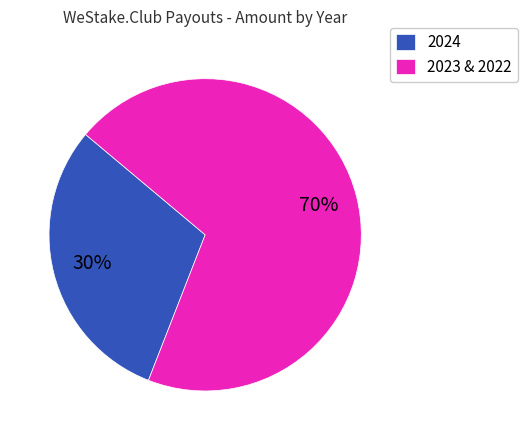

To the nearest percent, what portion does 2024 represent?

30%